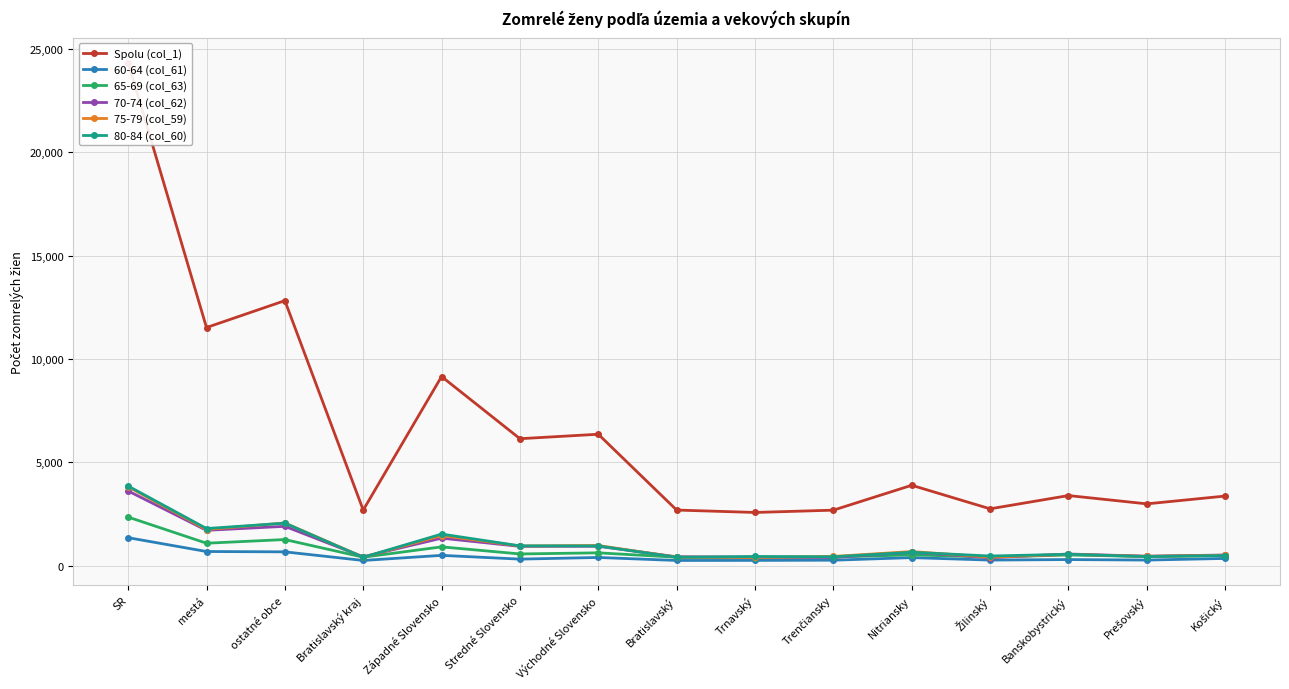

The 75-79 (col_59) series shows 567 at Bratislavský. True or false?

False